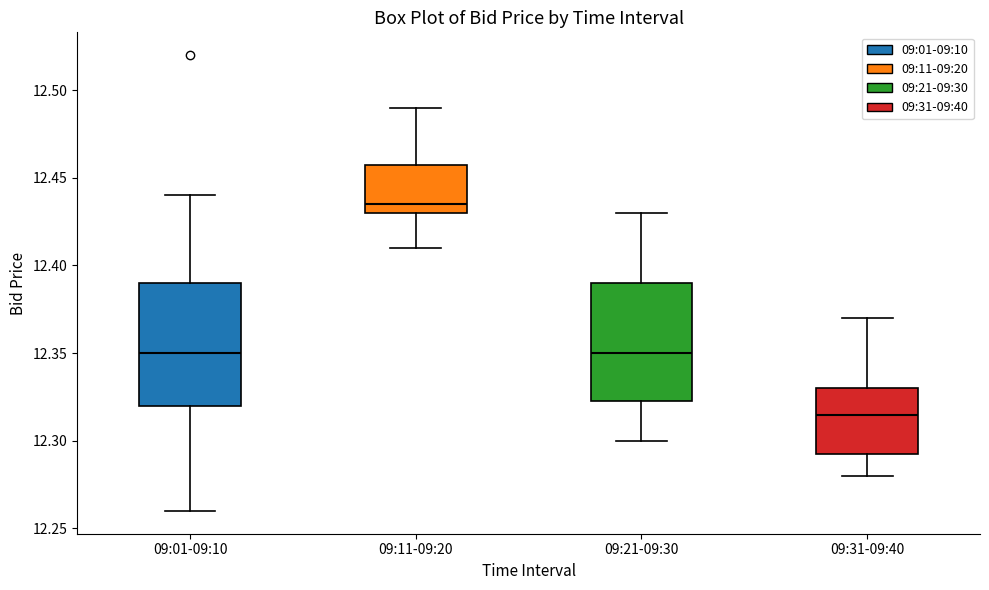

Reading left to right, transcribe this box plot: for each box, give where its median line is, the range the box spans, and where its two whiskers end, as read against the y-axis. The values are not printed on the chart, so give them approximately, as read against the axis.

09:01-09:10: median 12.350, box 12.320 to 12.390, whiskers 12.260 to 12.440
09:11-09:20: median 12.435, box 12.430 to 12.460, whiskers 12.410 to 12.490
09:21-09:30: median 12.350, box 12.325 to 12.390, whiskers 12.300 to 12.430
09:31-09:40: median 12.315, box 12.295 to 12.330, whiskers 12.280 to 12.370